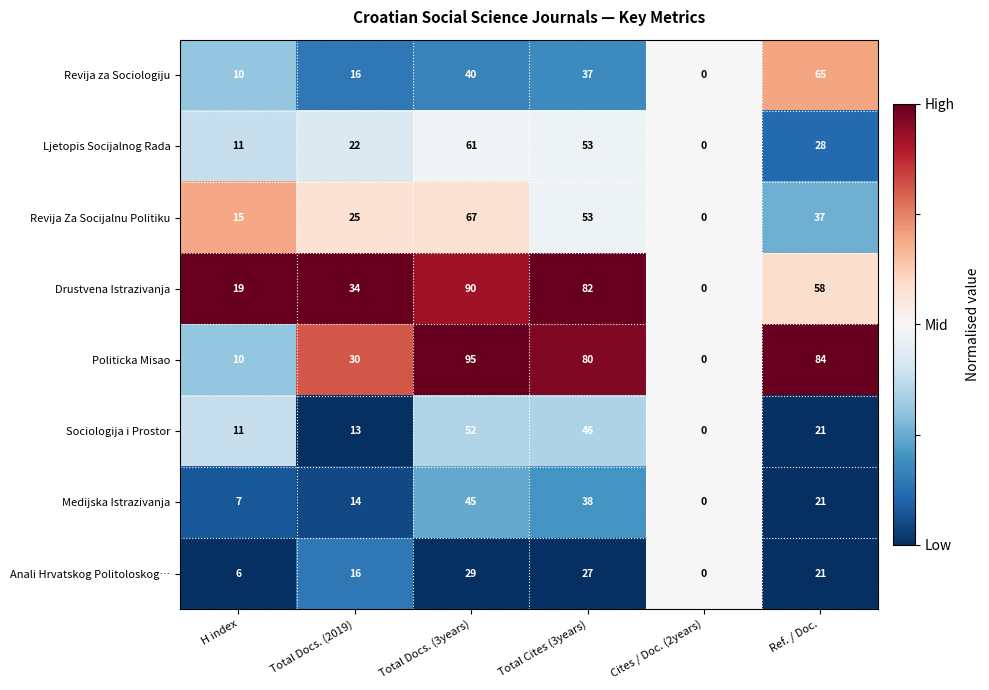

Which series has the largest total across all categories?

Politicka Misao